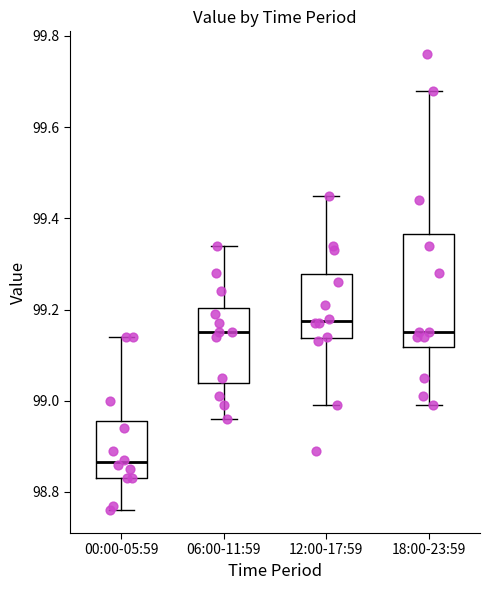

Which box is the tallest, from its lower edge to its upper edge?

18:00-23:59